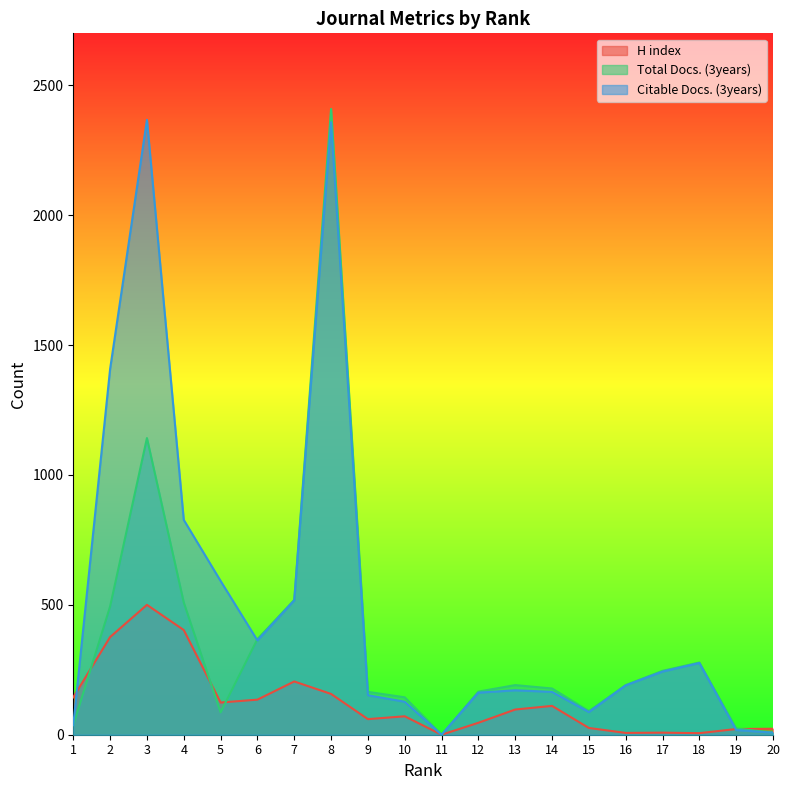

Which series changed the most between 1 and 12?

Total Docs. (3years)